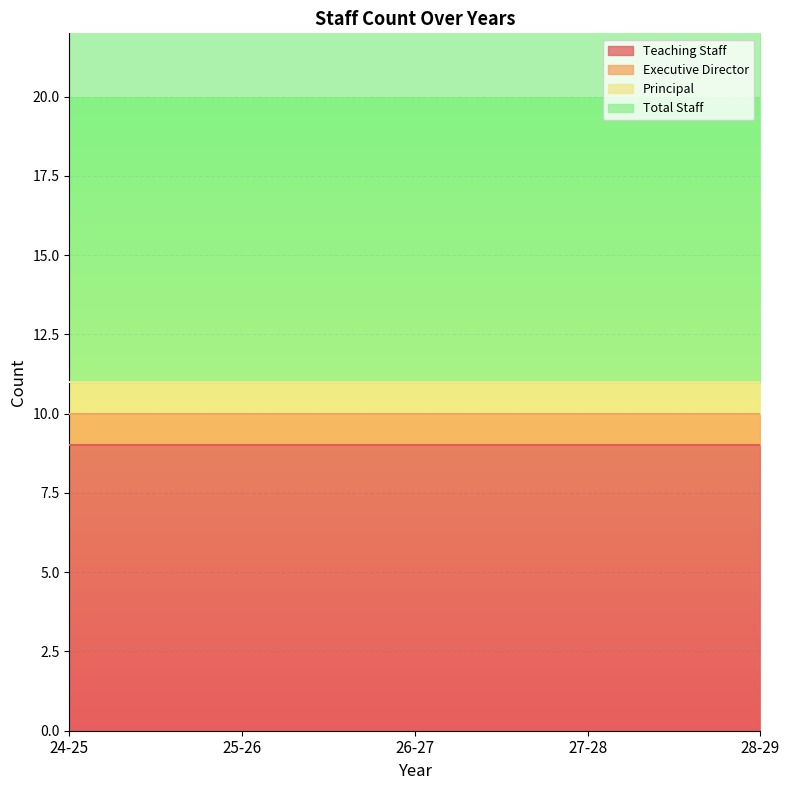

At 24-25, list the series in order from smallest to largest.

Executive Director, Principal, Teaching Staff, Total Staff